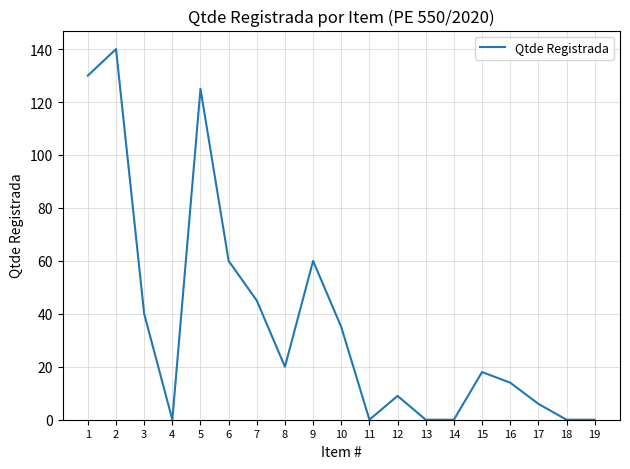

True or false: the data shows 45 at 7.

True